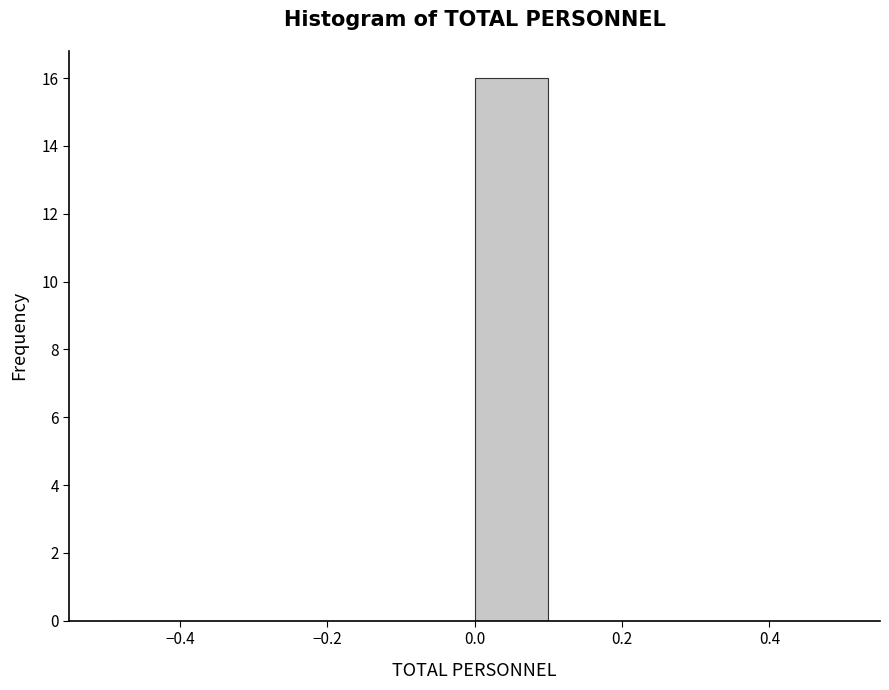

What is the height of the bar covering 0.0 to 0.1 on the x-axis? The values are not printed on the chart, so give them approximately, as read against the axis.

16